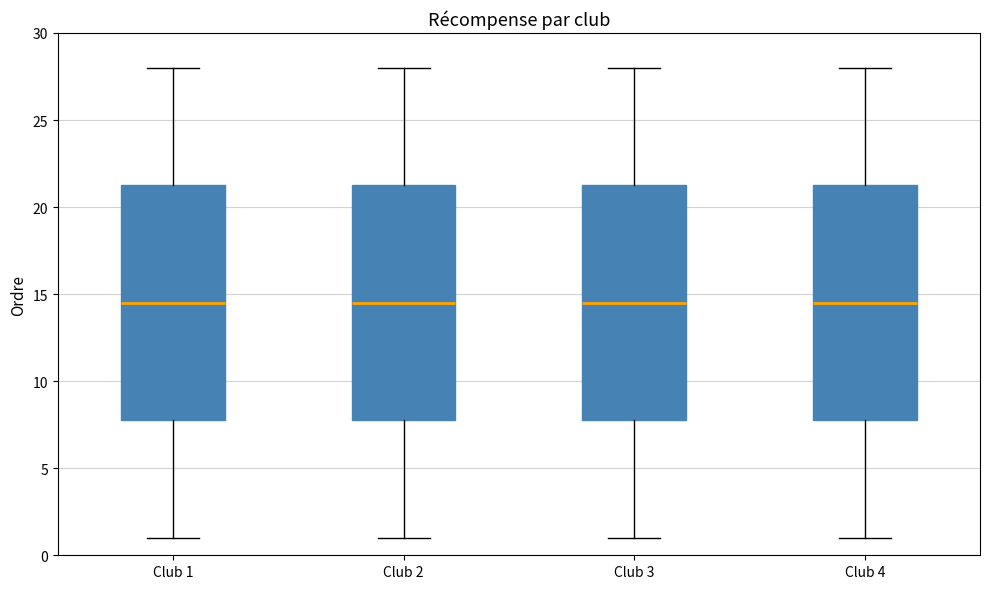

Reading left to right, read every box against the y-axis: the position of its median line, the range the box covers, and the ends of its whiskers. The values are not printed on the chart, so give them approximately, as read against the axis.

Club 1: median 14.5, box 8.0 to 21.5, whiskers 1.0 to 28.0
Club 2: median 14.5, box 8.0 to 21.5, whiskers 1.0 to 28.0
Club 3: median 14.5, box 8.0 to 21.5, whiskers 1.0 to 28.0
Club 4: median 14.5, box 8.0 to 21.5, whiskers 1.0 to 28.0